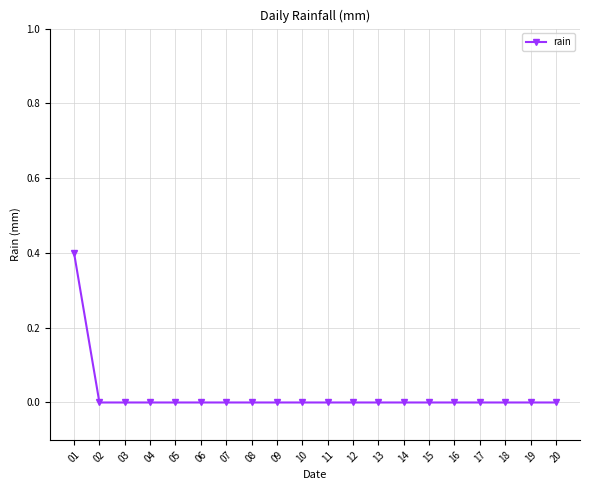

What is the change in value from 01 to 04?

-0.4